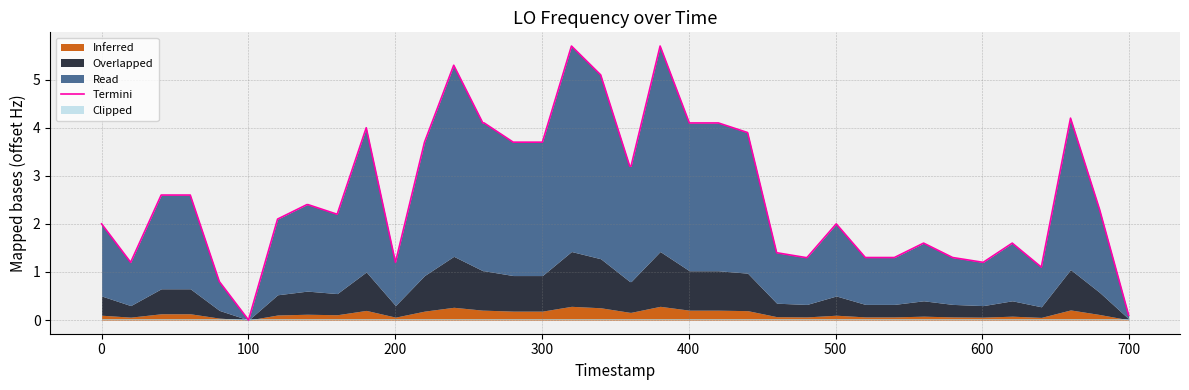

What is the sum of all values?

105.1